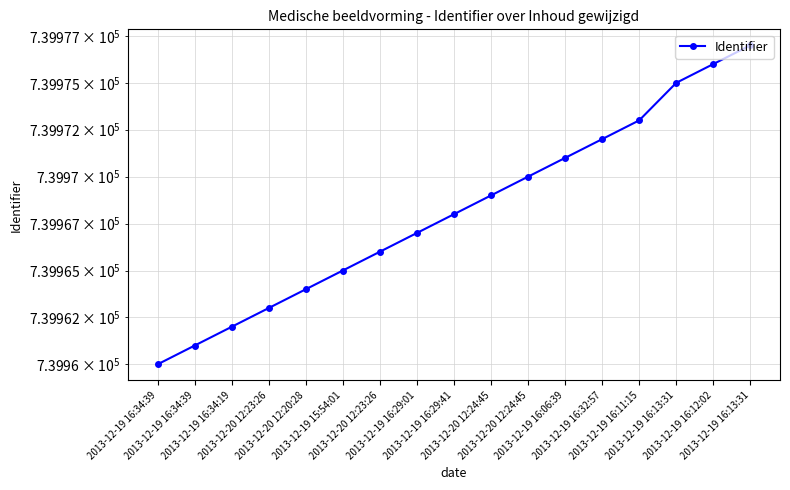

List the labels in order of value, smallest first.

2013-12-19 16:34:39, 2013-12-19 16:34:39, 2013-12-19 16:34:19, 2013-12-20 12:23:26, 2013-12-20 12:20:28, 2013-12-19 15:54:01, 2013-12-20 12:23:26, 2013-12-19 16:29:01, 2013-12-19 16:29:41, 2013-12-20 12:24:45, 2013-12-20 12:24:45, 2013-12-19 16:06:39, 2013-12-19 16:32:57, 2013-12-19 16:11:15, 2013-12-19 16:13:31, 2013-12-19 16:12:02, 2013-12-19 16:13:31